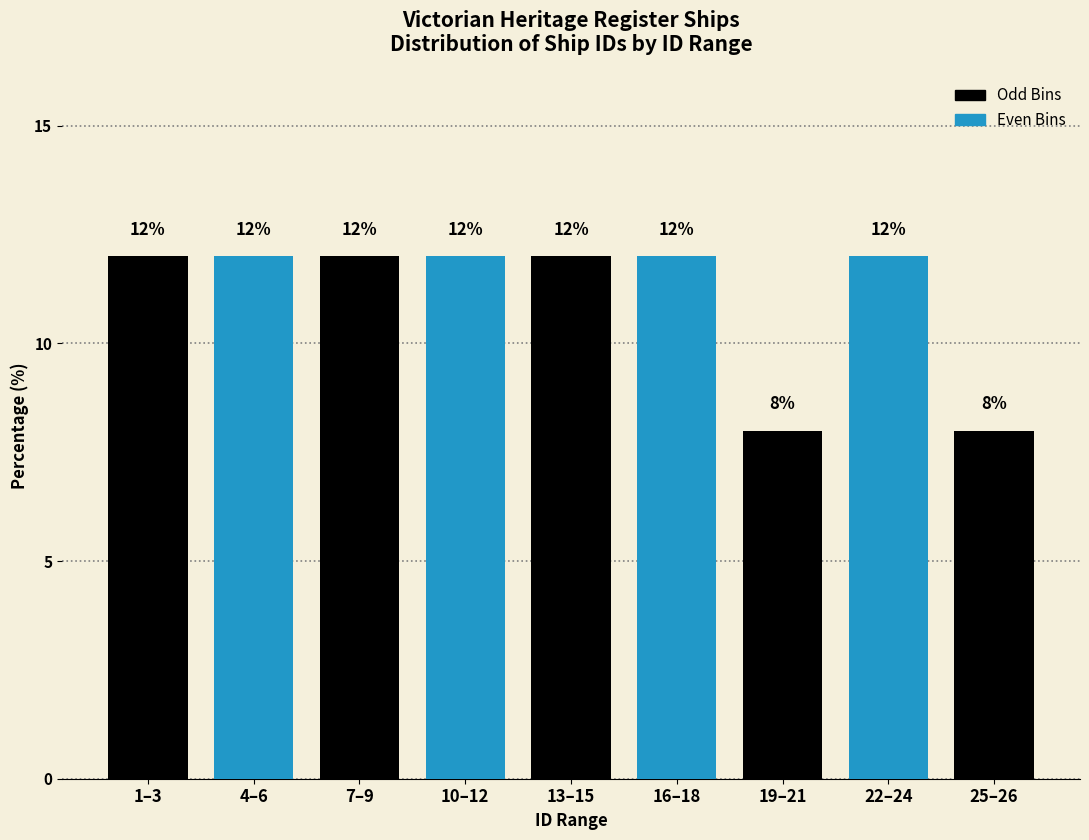

Reading left to right, transcribe all the data shown in this chart.

12	12	12	12	12	12	8	12	8